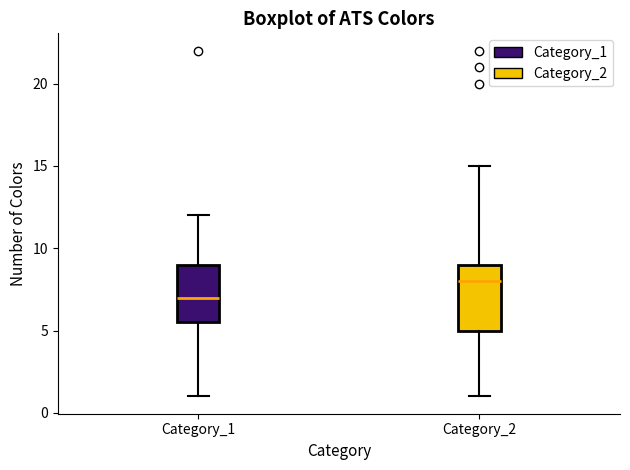

Reading left to right, transcribe this box plot: for each box, give where its median line is, the range the box spans, and where its two whiskers end, as read against the y-axis. The values are not printed on the chart, so give them approximately, as read against the axis.

Category_1: median 7.0, box 5.5 to 9.0, whiskers 1.0 to 12.0
Category_2: median 8.0, box 5.0 to 9.0, whiskers 1.0 to 15.0